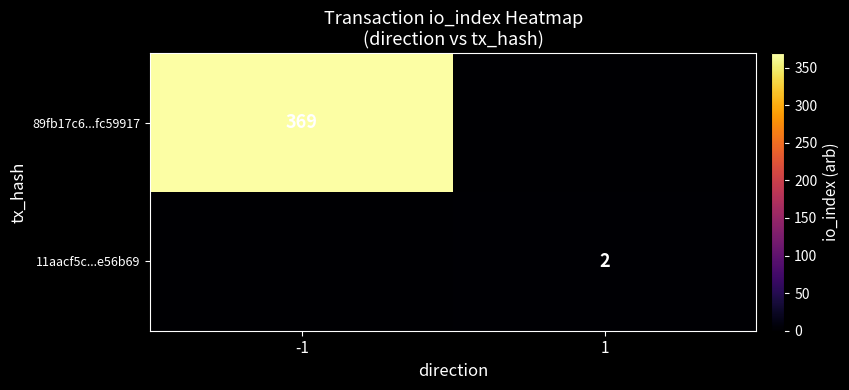

What is the difference between the highest and lowest values at -1?

369